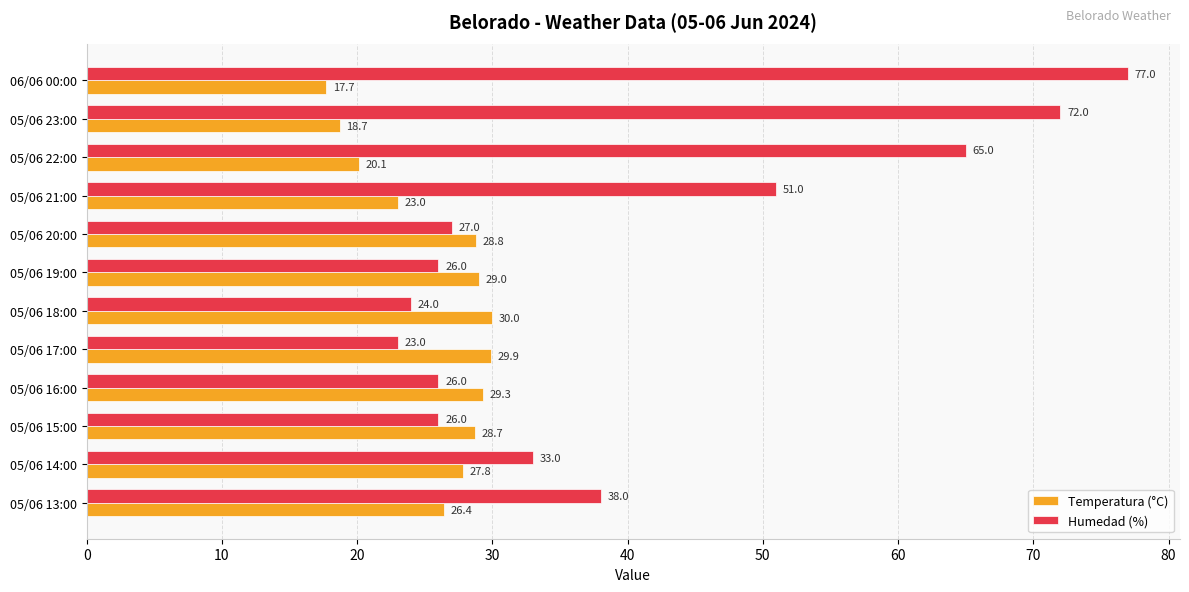

List the labels in order of Temperatura (°C) value, largest first.

05/06 18:00, 05/06 17:00, 05/06 16:00, 05/06 19:00, 05/06 20:00, 05/06 15:00, 05/06 14:00, 05/06 13:00, 05/06 21:00, 05/06 22:00, 05/06 23:00, 06/06 00:00